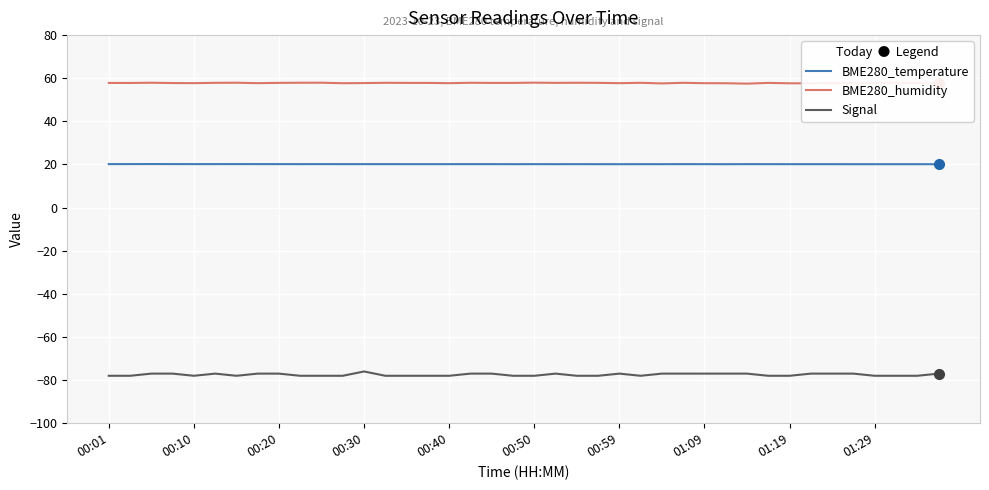

How many lines are shown in the chart?

3